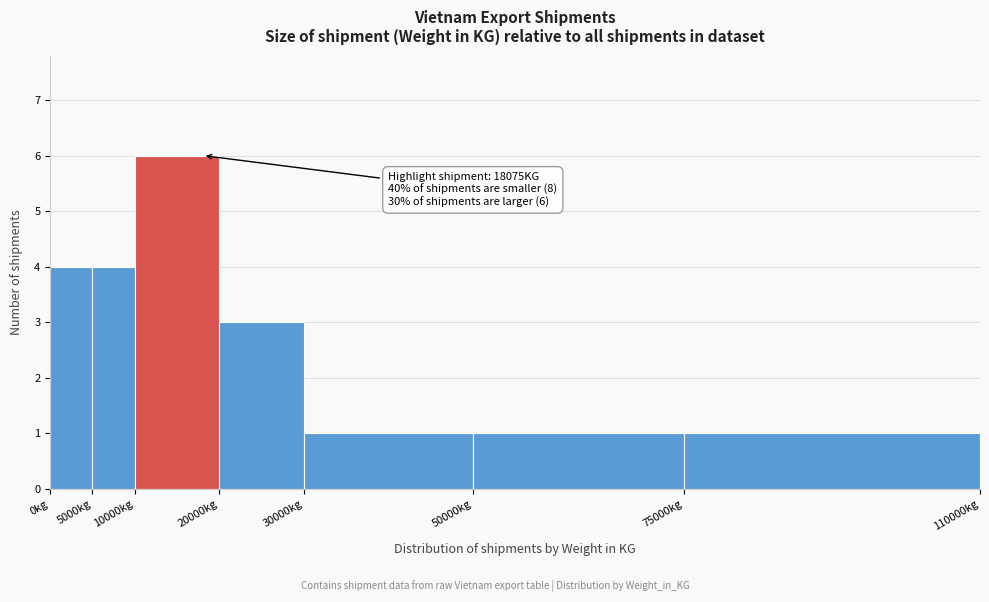

Over which range of the x-axis is the bar tallest?

10000 to 20000